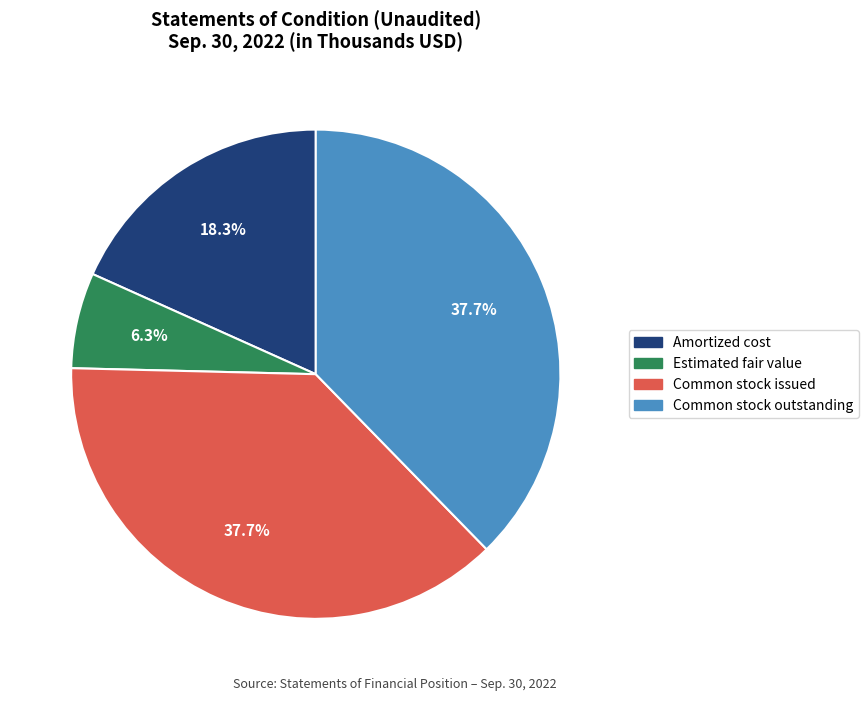

Combined, do Amortized cost and Common stock issued account for over 50%?

Yes